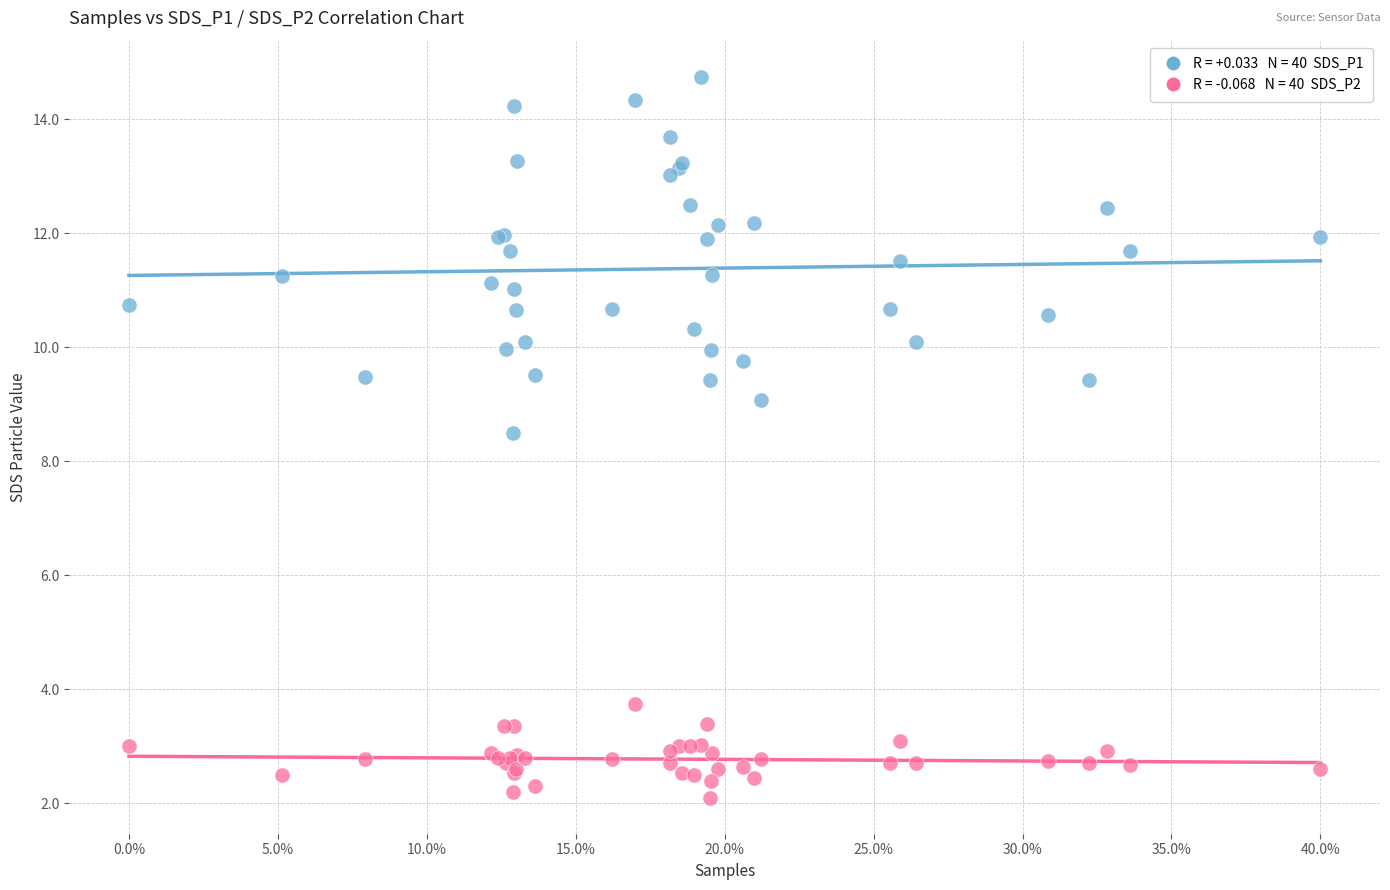

Across all series, what Y value is closest to 8?

8.5